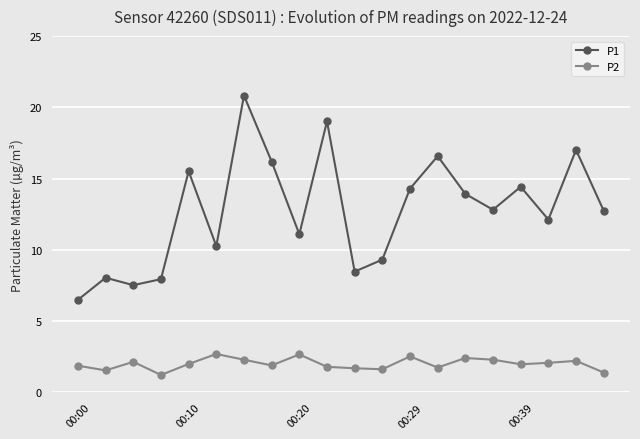

What is the difference between the maximum and minimum values in the P1 series?

14.3